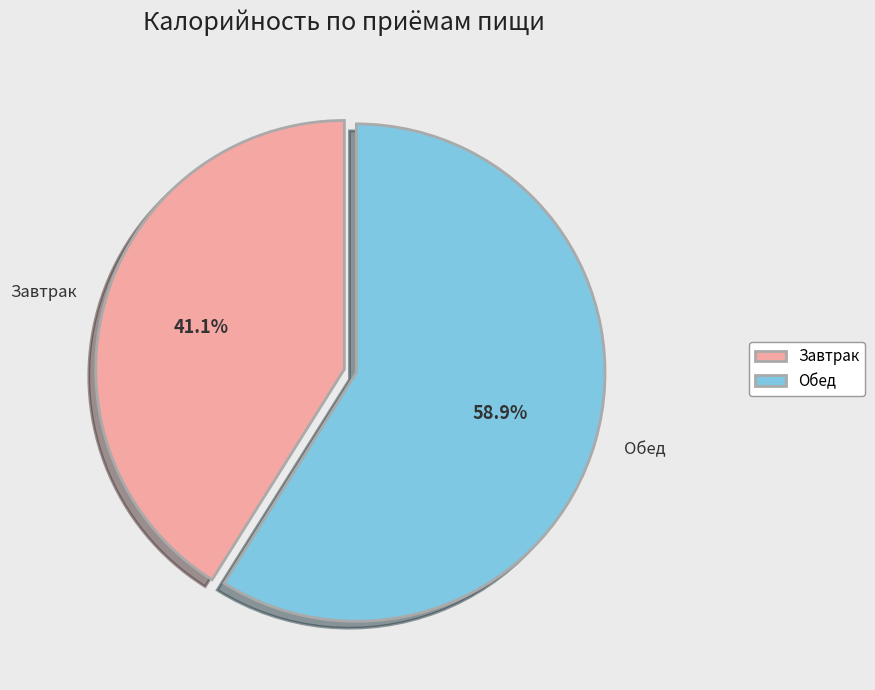

How many slices are in this pie chart?

2